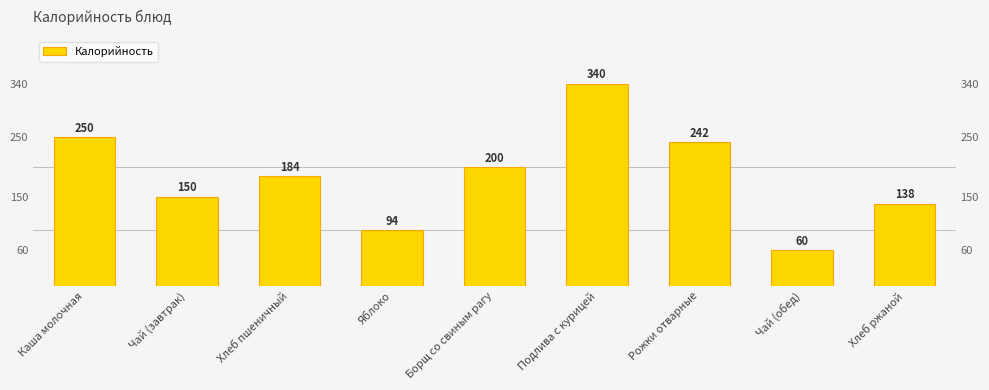

Are the bars horizontal?

No